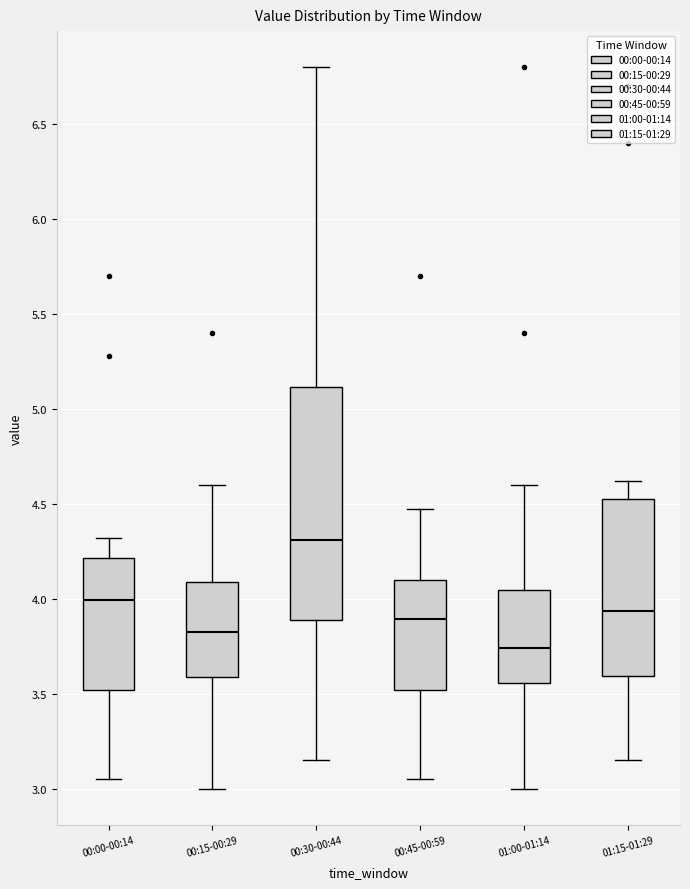

Reading left to right, read every box against the y-axis: the position of its median line, the range the box covers, and the ends of its whiskers. The values are not printed on the chart, so give them approximately, as read against the axis.

00:00-00:14: median 4.00, box 3.50 to 4.20, whiskers 3.05 to 4.30
00:15-00:29: median 3.85, box 3.60 to 4.10, whiskers 3.00 to 4.60
00:30-00:44: median 4.30, box 3.90 to 5.10, whiskers 3.15 to 6.80
00:45-00:59: median 3.90, box 3.50 to 4.10, whiskers 3.05 to 4.45
01:00-01:14: median 3.75, box 3.55 to 4.05, whiskers 3.00 to 4.60
01:15-01:29: median 3.95, box 3.60 to 4.55, whiskers 3.15 to 4.60